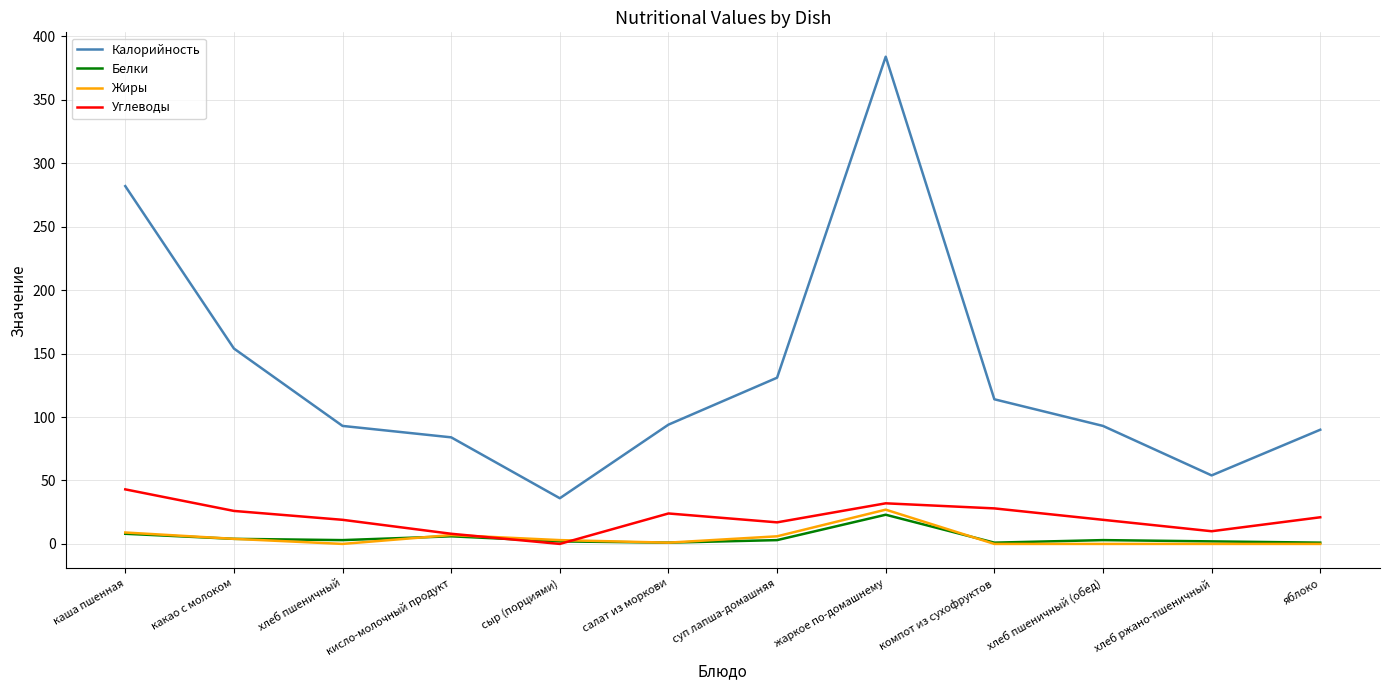

True or false: Калорийность and Белки cross at least once.

False